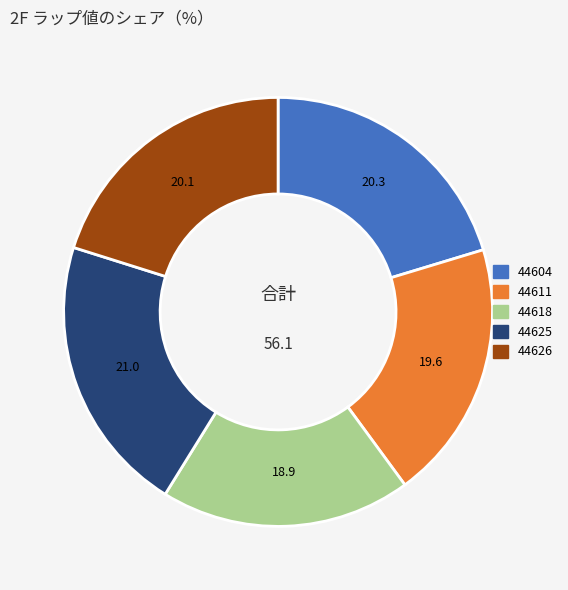

Which category has the smallest portion of the pie?

44618